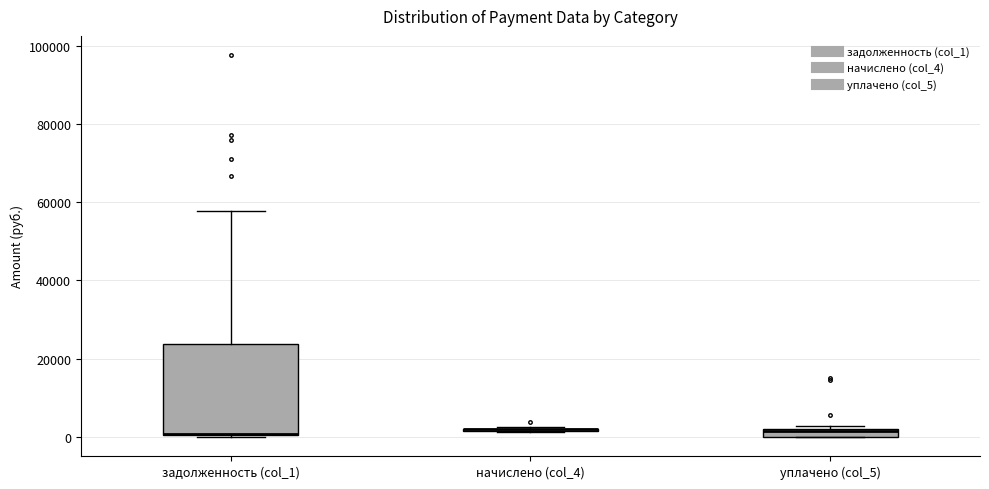

Comparing the boxes themselves (not the whiskers), which one is the tallest?

задолженность (col_1)